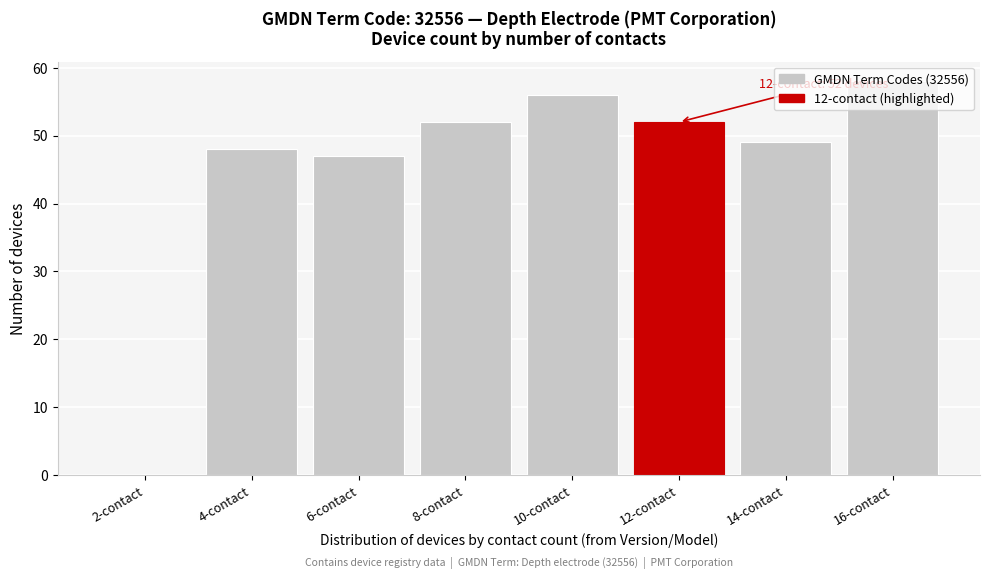

Read the value at 8-contact, to the nearest 5.

50